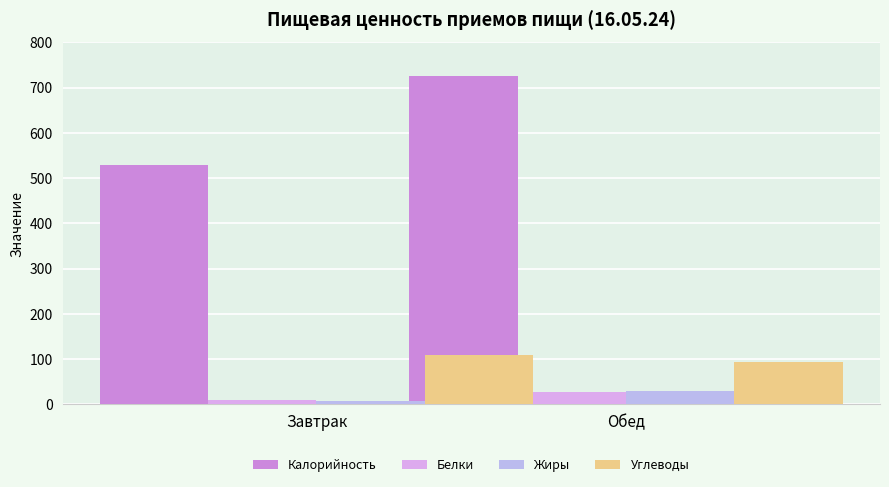

What is the spread (max minus min) of values at Завтрак?

521.5